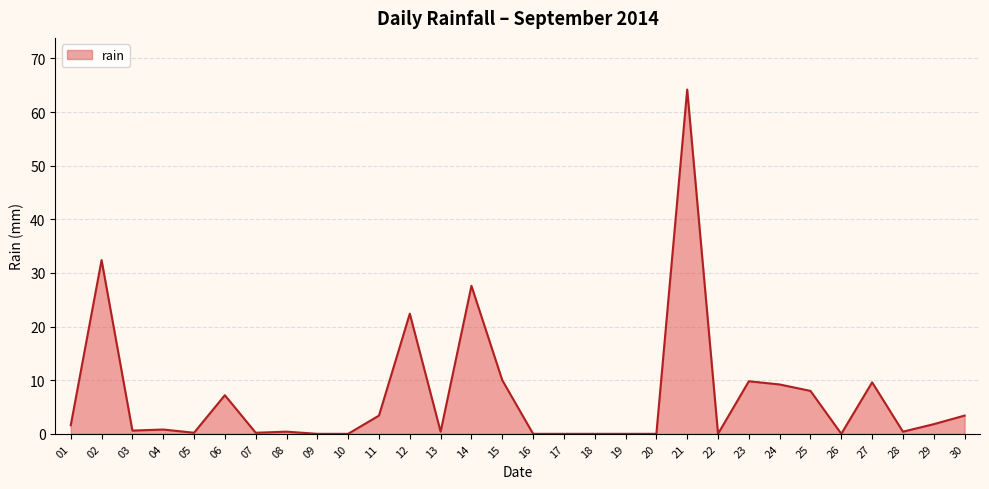

What is the difference between the maximum and minimum values?

64.2